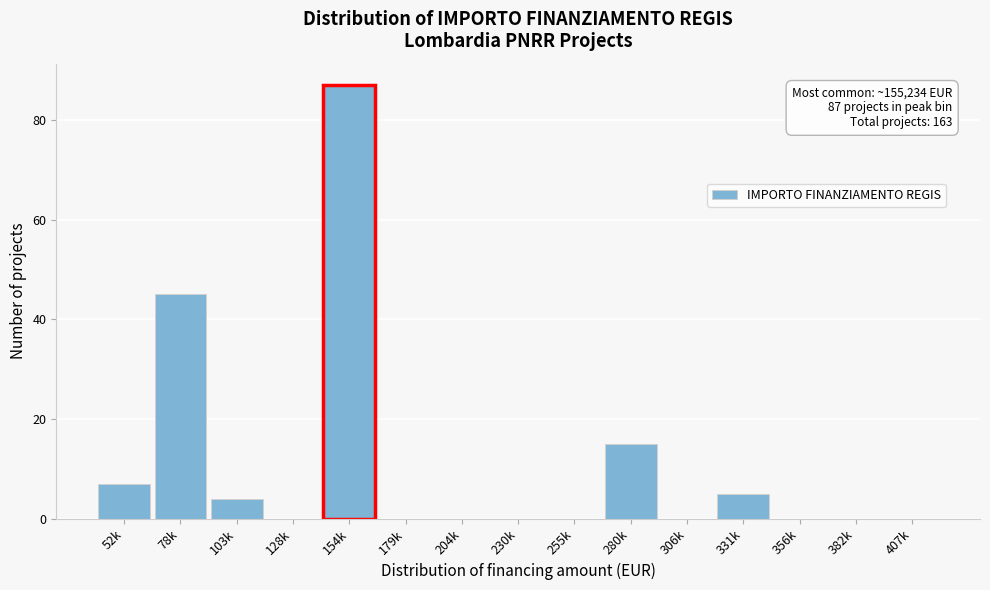

Reading right to left, what are all the values shown in this chart?

407k=0	382k=0	356k=0	331k=5	306k=0	280k=15	255k=0	230k=0	204k=0	179k=0	154k=87	128k=0	103k=4	78k=45	52k=7